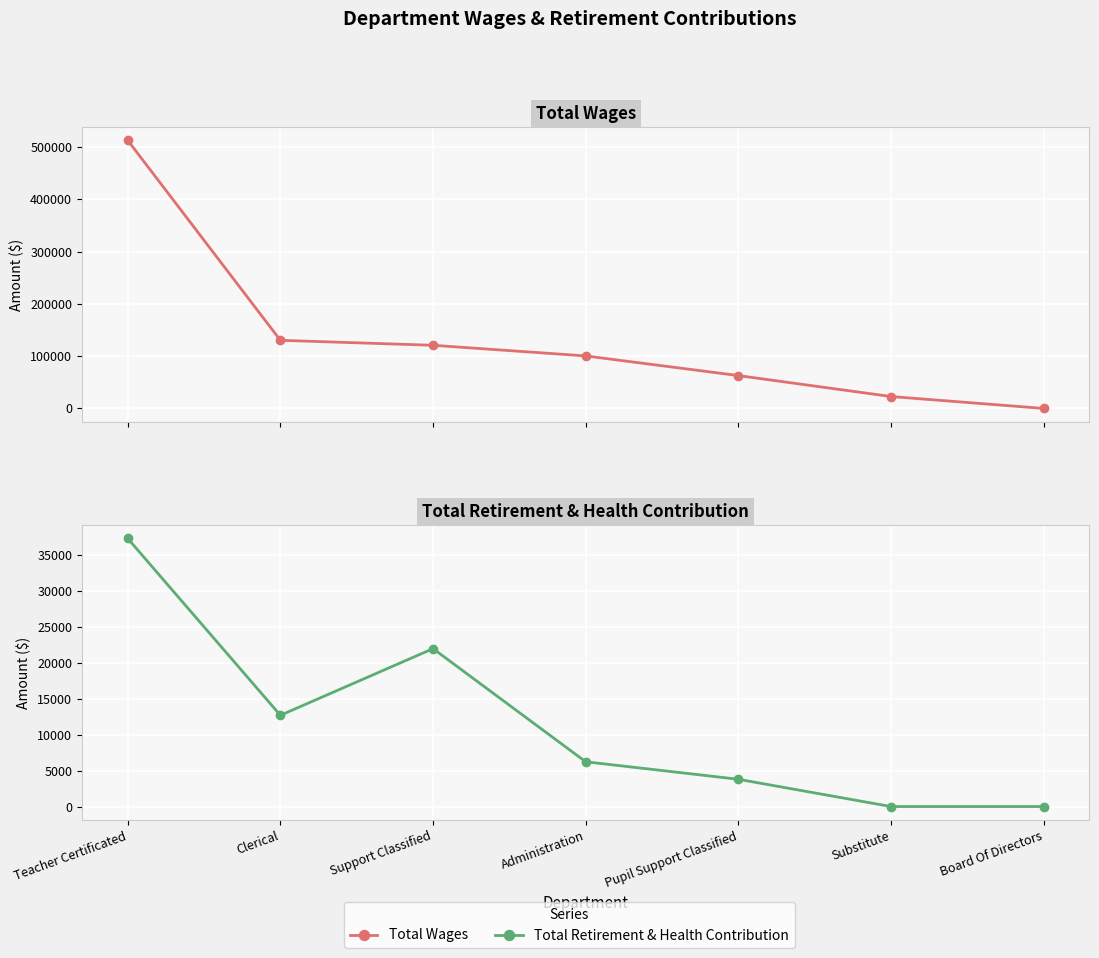

True or false: Total Retirement & Health Contribution has more than 1 points higher than both neighbors.

False